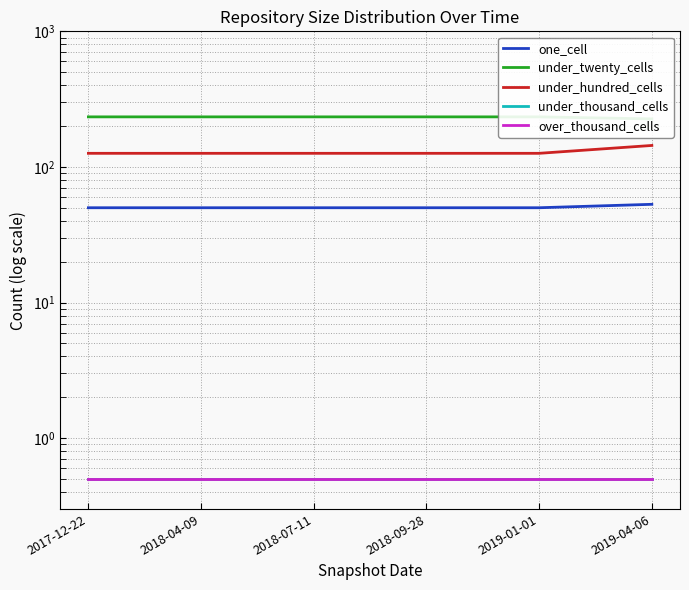

Rank the categories by under_hundred_cells value from lowest to highest.

2017-12-22, 2018-04-09, 2018-07-11, 2018-09-28, 2019-01-01, 2019-04-06